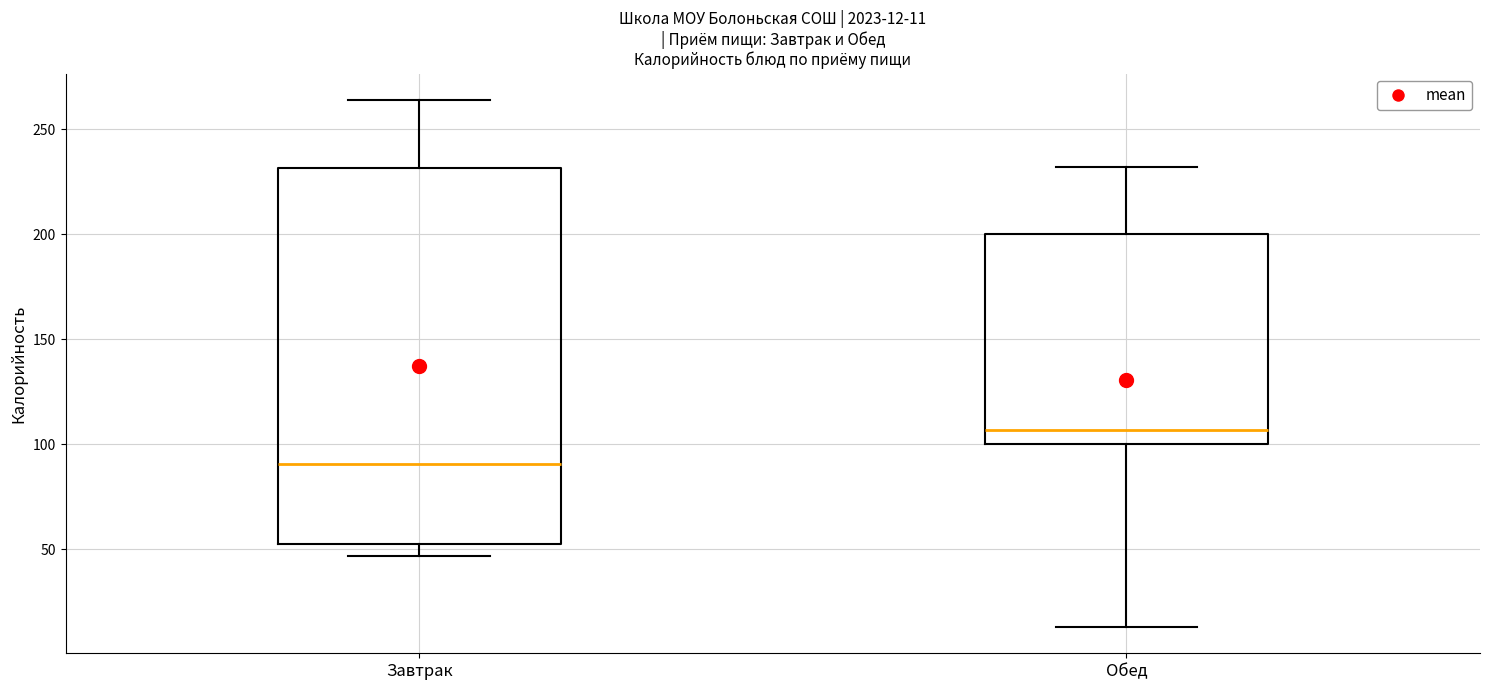

Which box's median line is the highest?

Обед